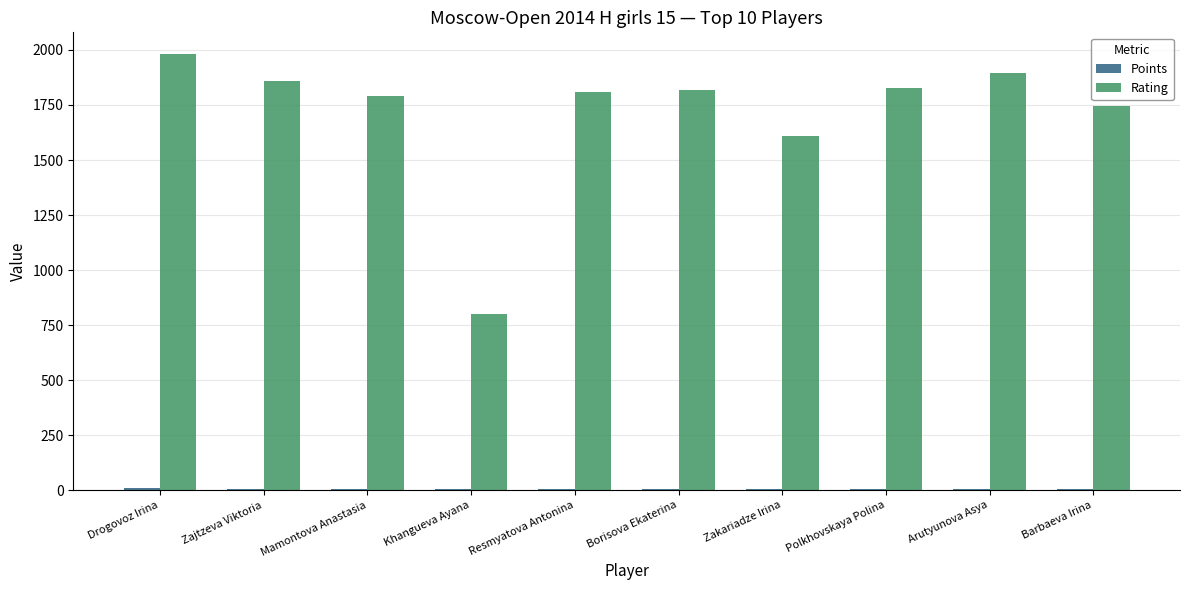

Is it true that Rating equals 614.7 at Polkhovskaya Polina?

False